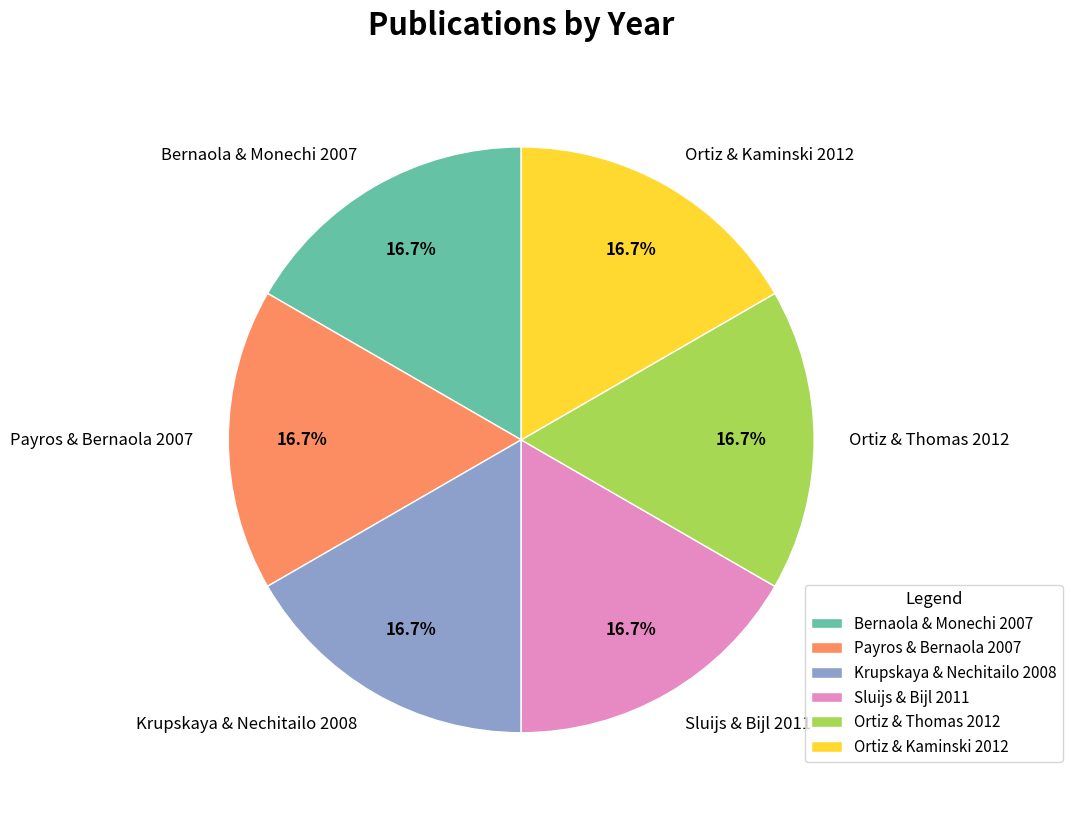

What percentage is the Ortiz & Kaminski 2012 slice, to the nearest percent?

17%